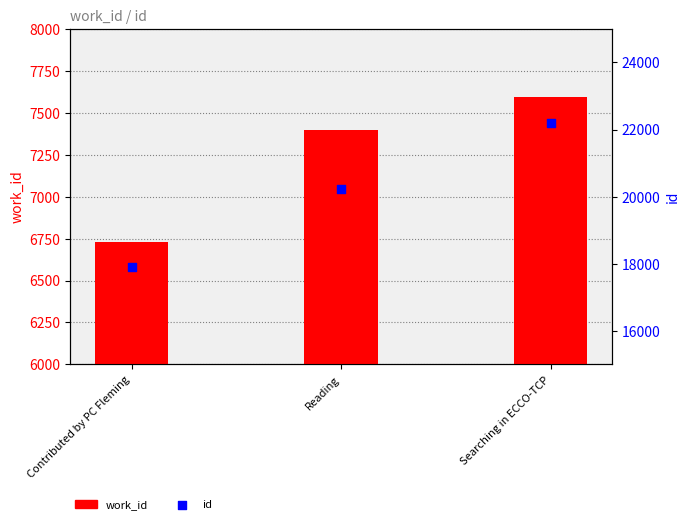

Is the value of work_id at Searching in ECCO-TCP greater than the value of id at Reading?

No